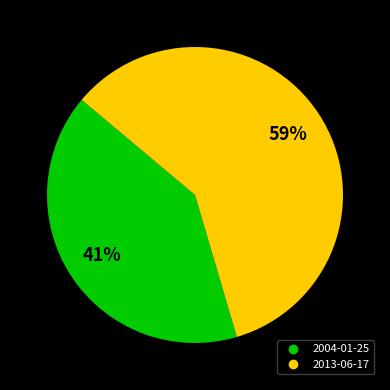

Between 2004-01-25 and 2013-06-17, which is larger?

2013-06-17